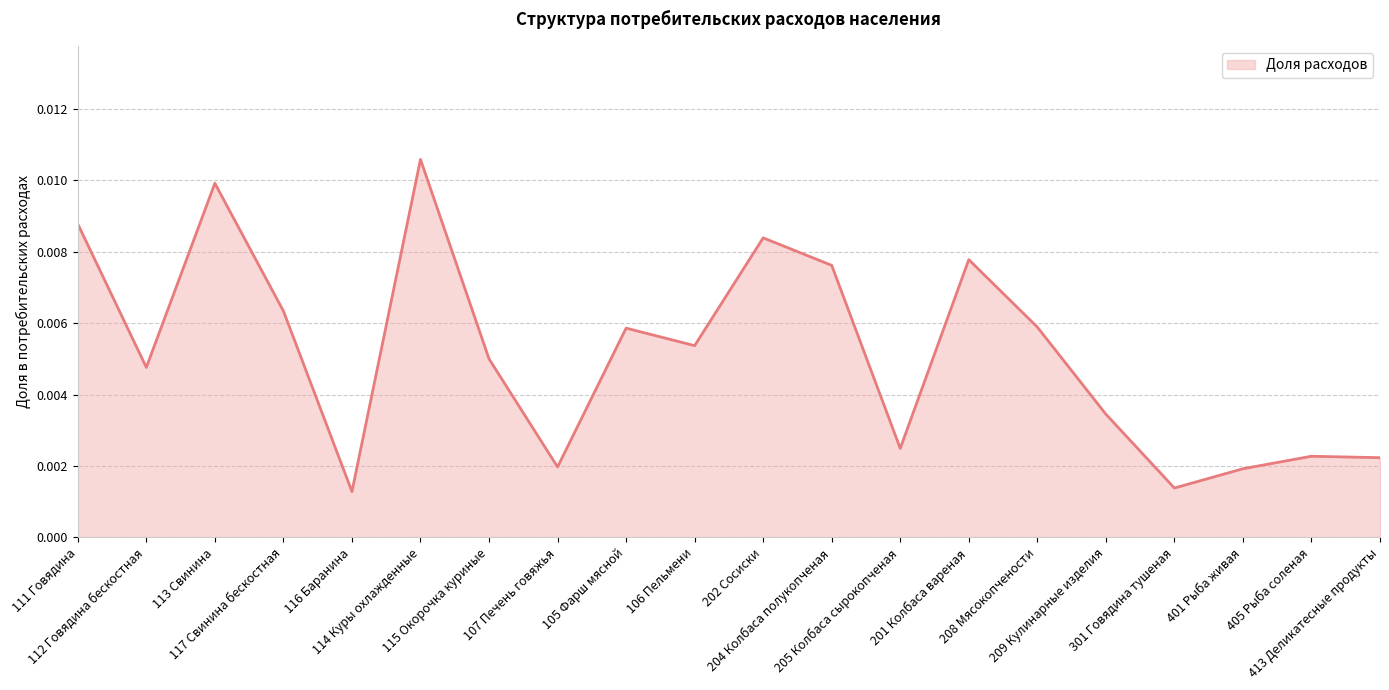

Where is the data nearest to the value 0?

116 Баранина